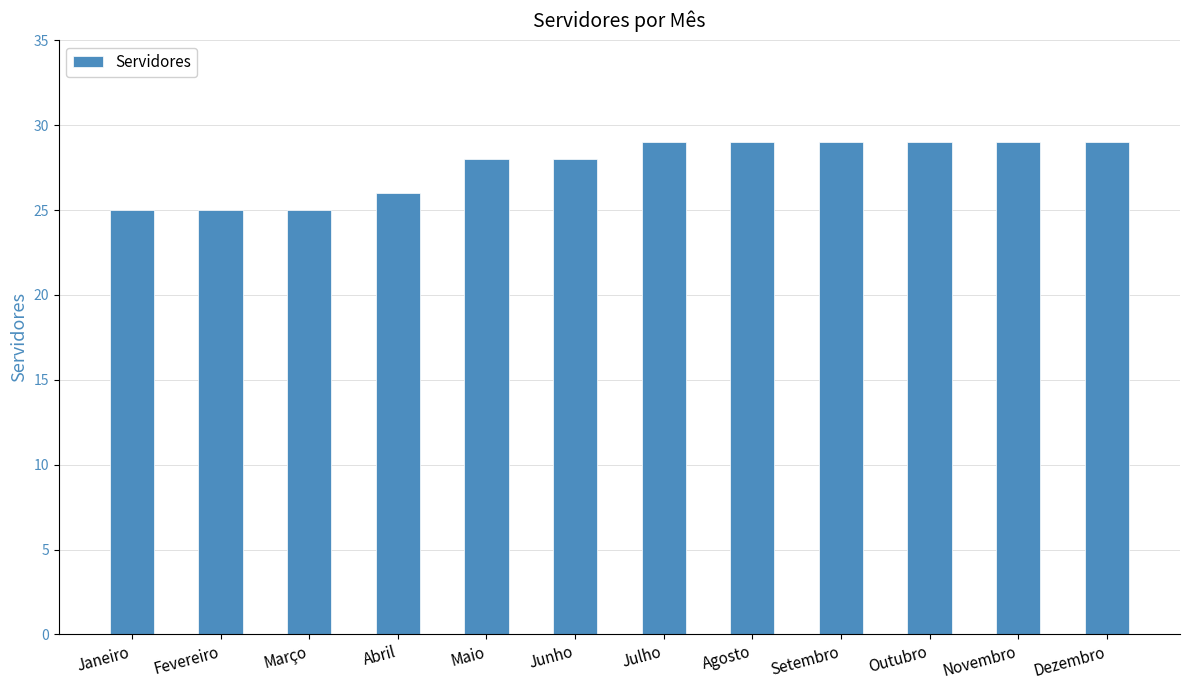

Approximately how many times larger is the value at Abril compared to Março?

1.0